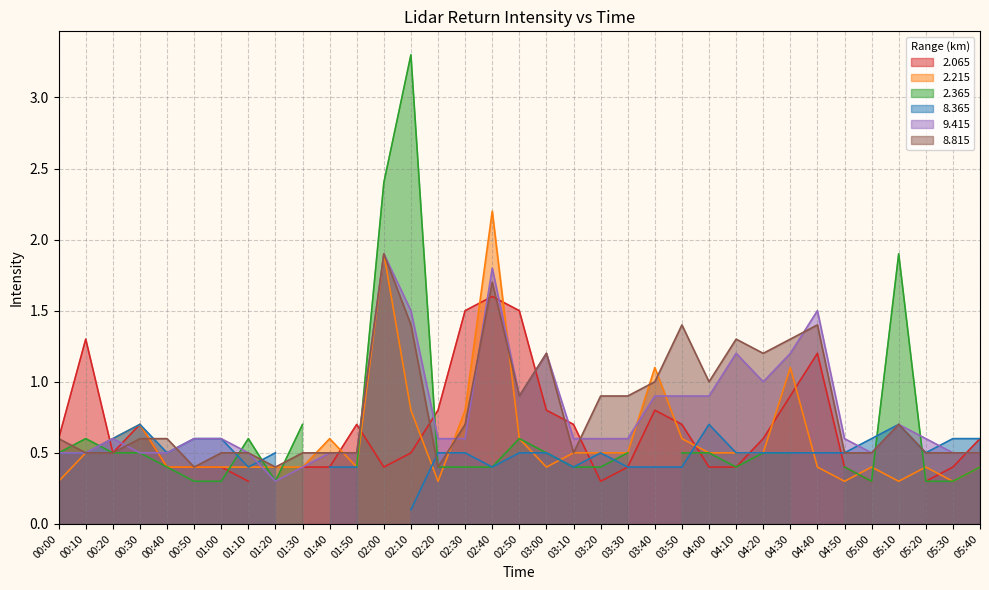

What is the sum of all   9.415 values?

27.3